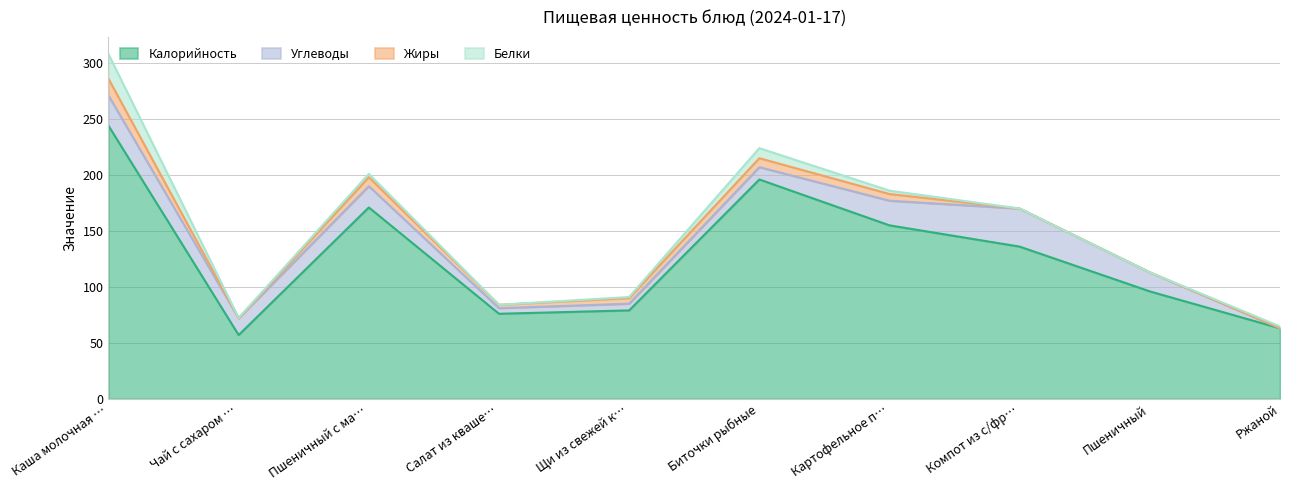

At how many categories does at least one series exceed 62?

9